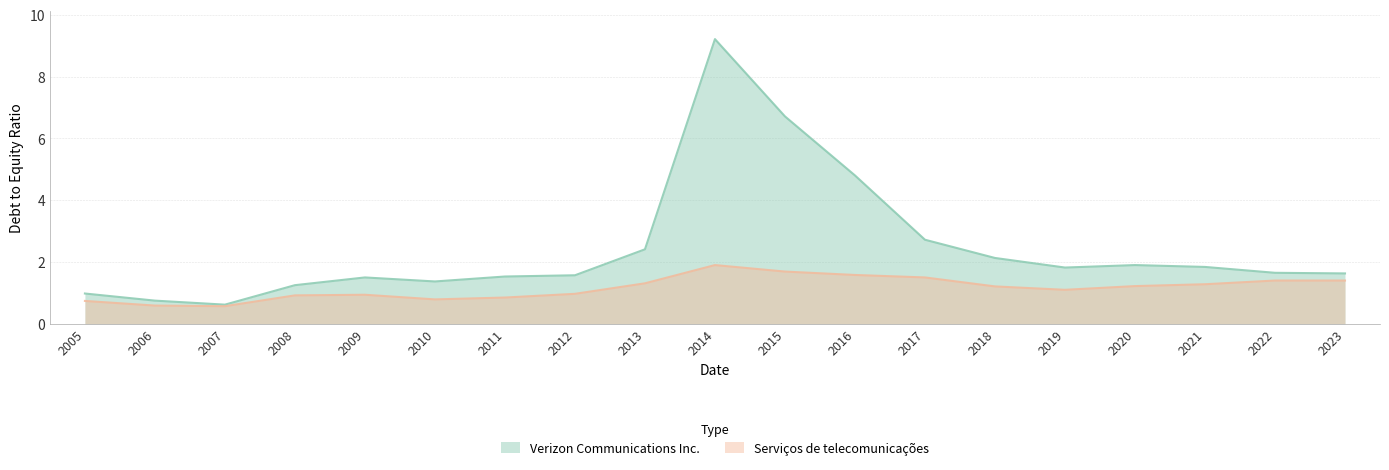

Where is the first local maximum for Serviços de telecomunicações?

2009